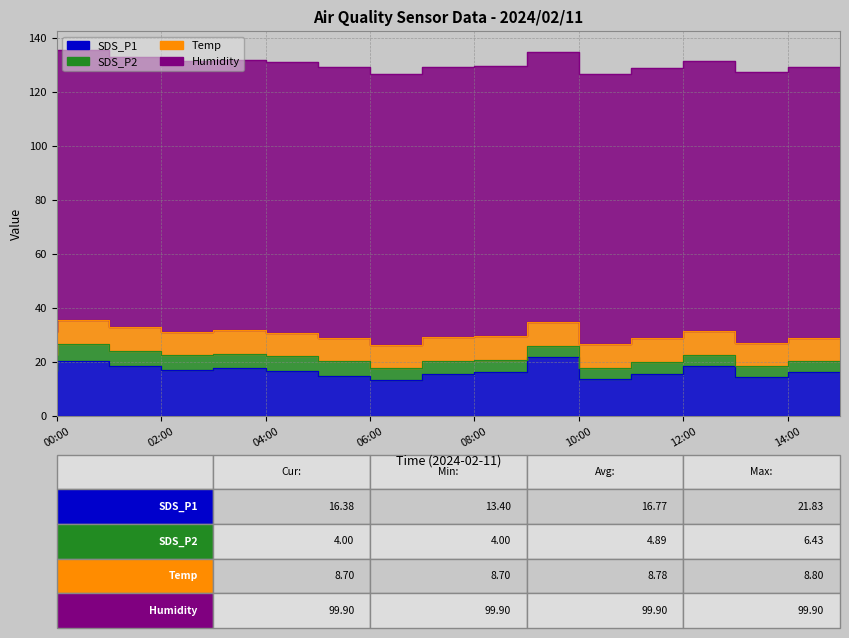

Reading left to right, transcribe all the data shown in this chart.

SDS_P1: 16.6	20.4	18.4	17.1	17.9	16.7	15.1	13.4	15.8	16.4	21.8	13.9	15.6	18.5	14.5	16.4
SDS_P2: 5.9	6.4	5.8	5.4	5.3	5.4	5.2	4.3	4.7	4.6	4.3	4.0	4.5	4.2	4.0	4.0
Temp: 8.8	8.8	8.8	8.8	8.8	8.8	8.8	8.8	8.8	8.8	8.8	8.8	8.8	8.8	8.7	8.7
Humidity: 99.9	99.9	99.9	99.9	99.9	99.9	99.9	99.9	99.9	99.9	99.9	99.9	99.9	99.9	99.9	99.9